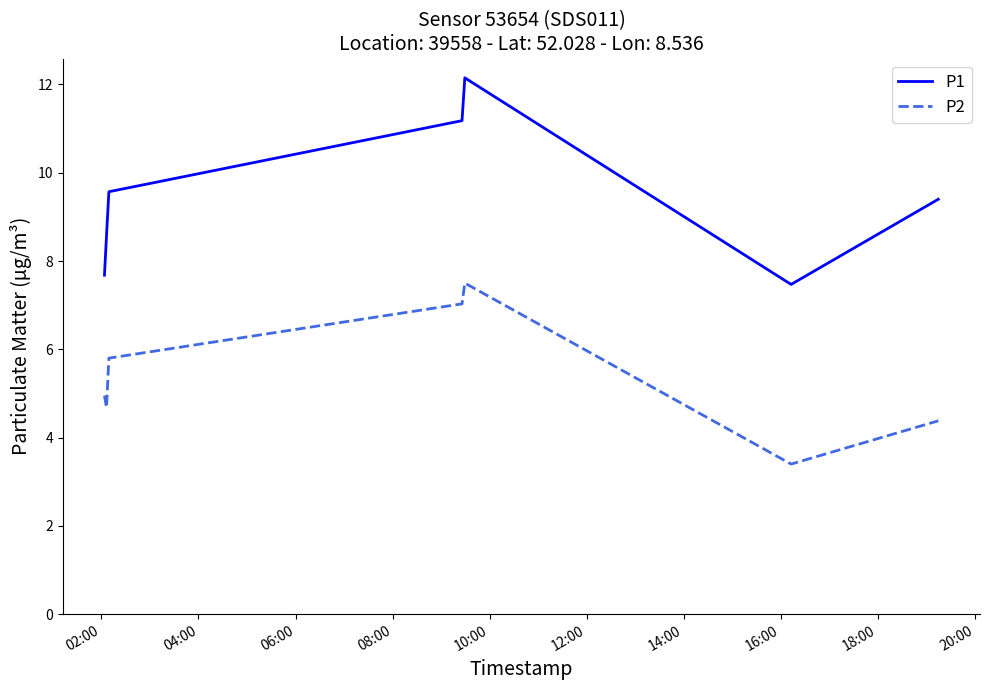

Which series has the largest total across all categories?

P1